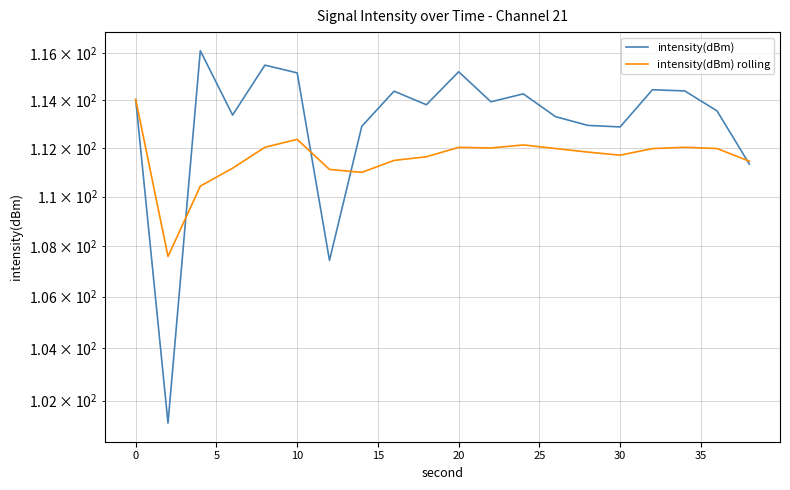

What is the sum of the intensity(dBm) rolling values at −5 and 17?

226.1